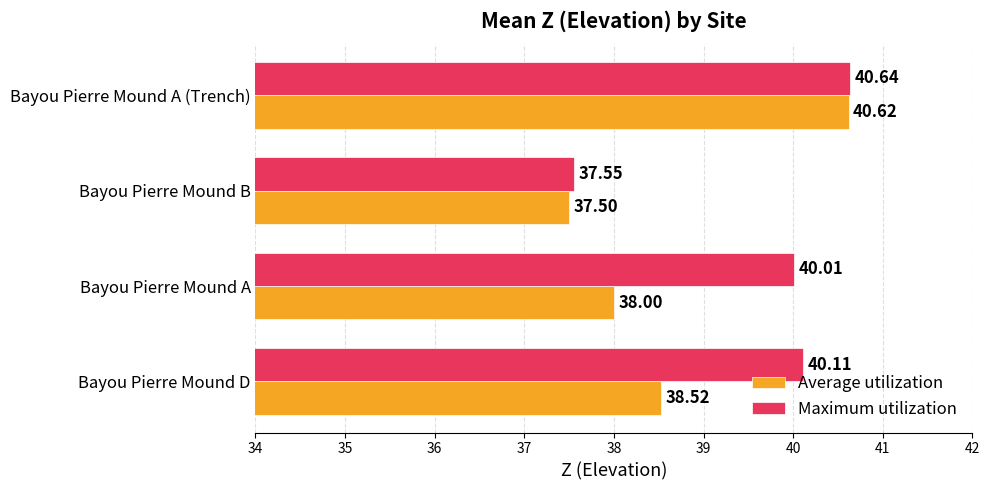

Rank the series by their average value, from highest to lowest.

Maximum utilization, Average utilization